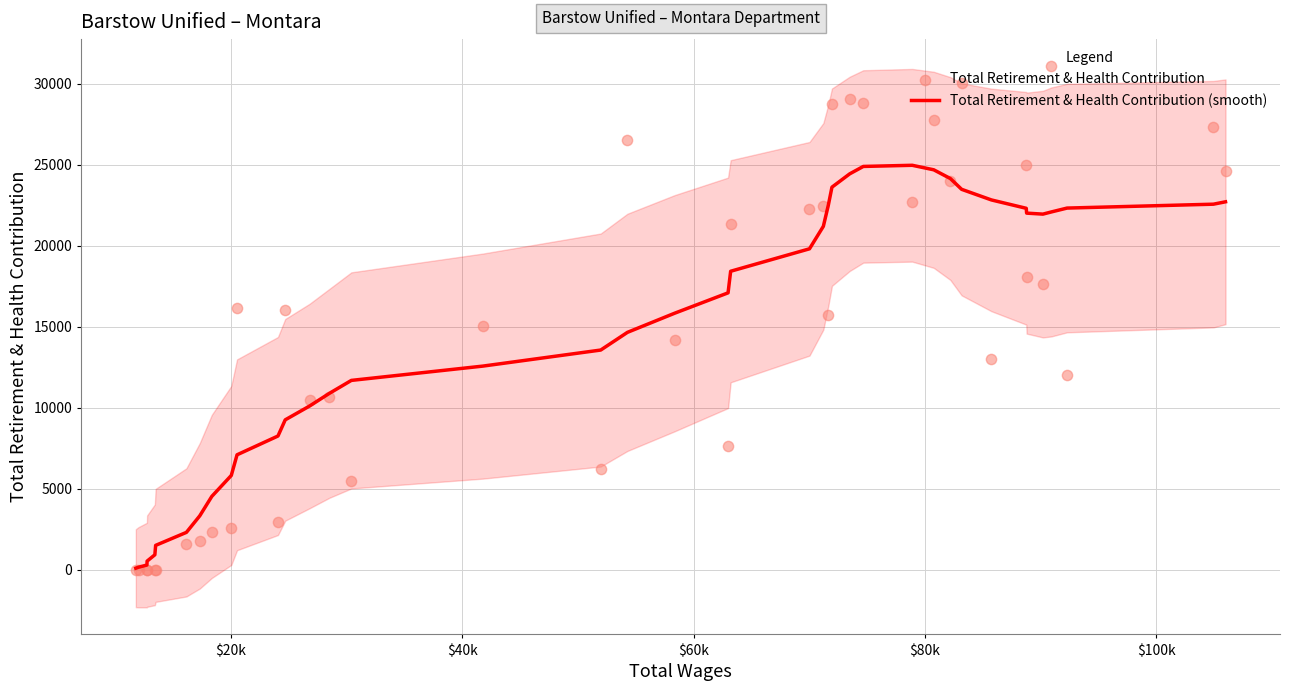

Which series reaches the minimum Y coordinate?

Total Retirement & Health Contribution